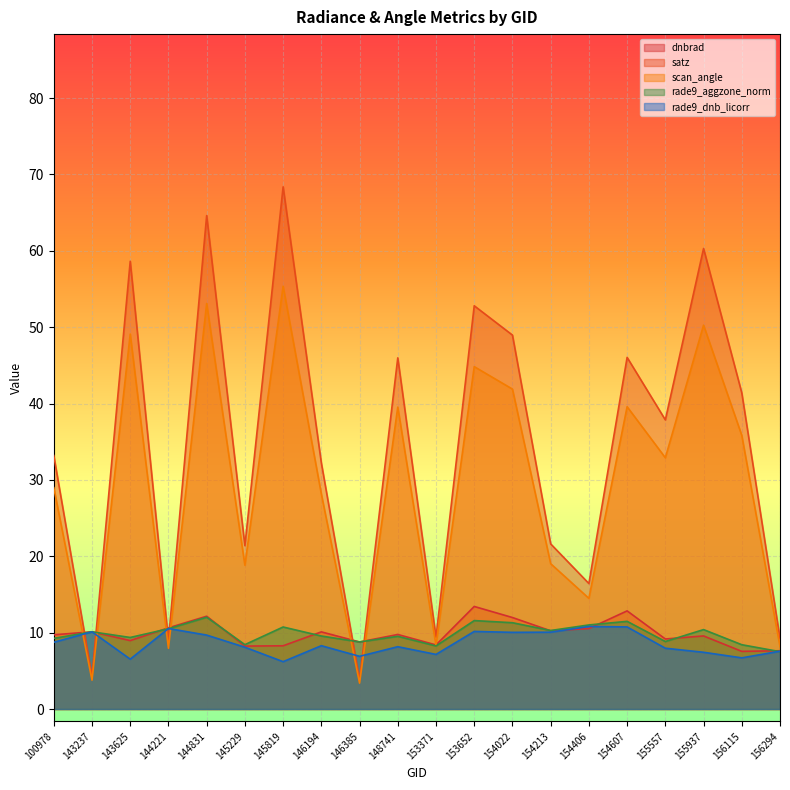

Where is scan_angle nearest to the value 29?

100978